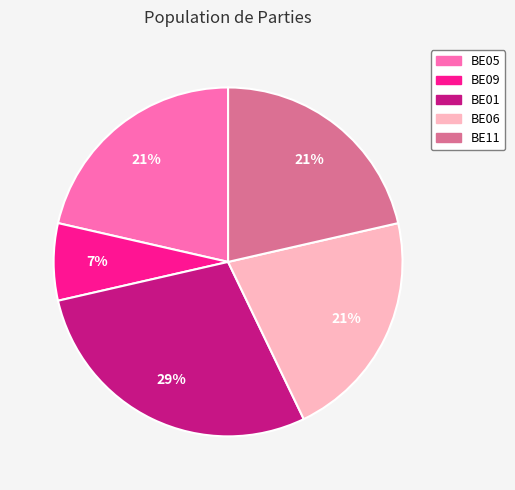

Is the sum of BE11 and BE06 greater than half?

No